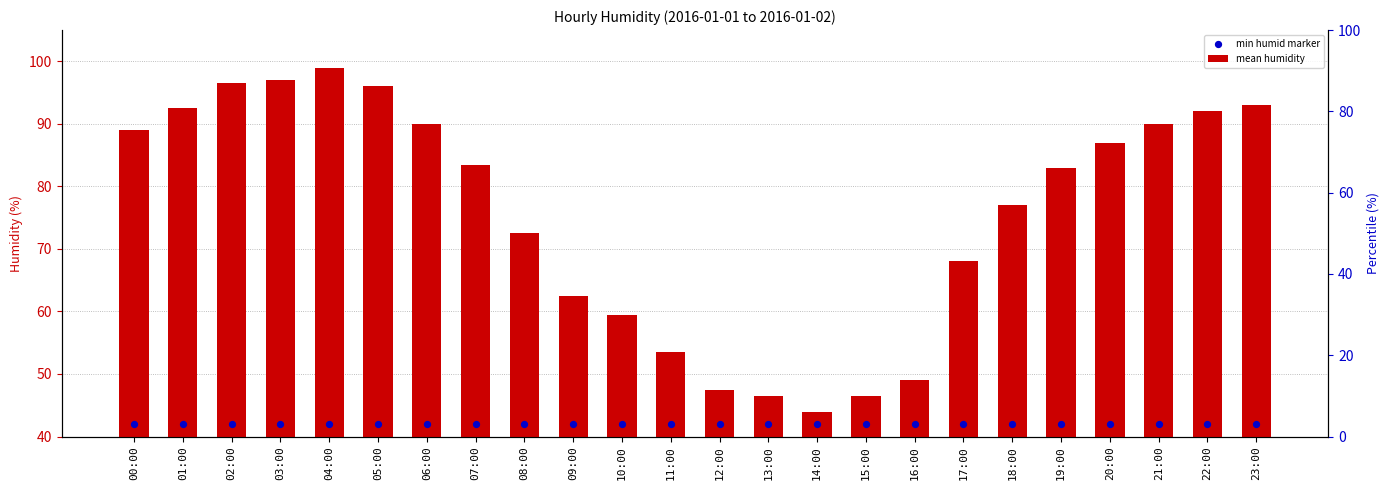

Which series has the largest Y range (max minus min)?

mean humidity